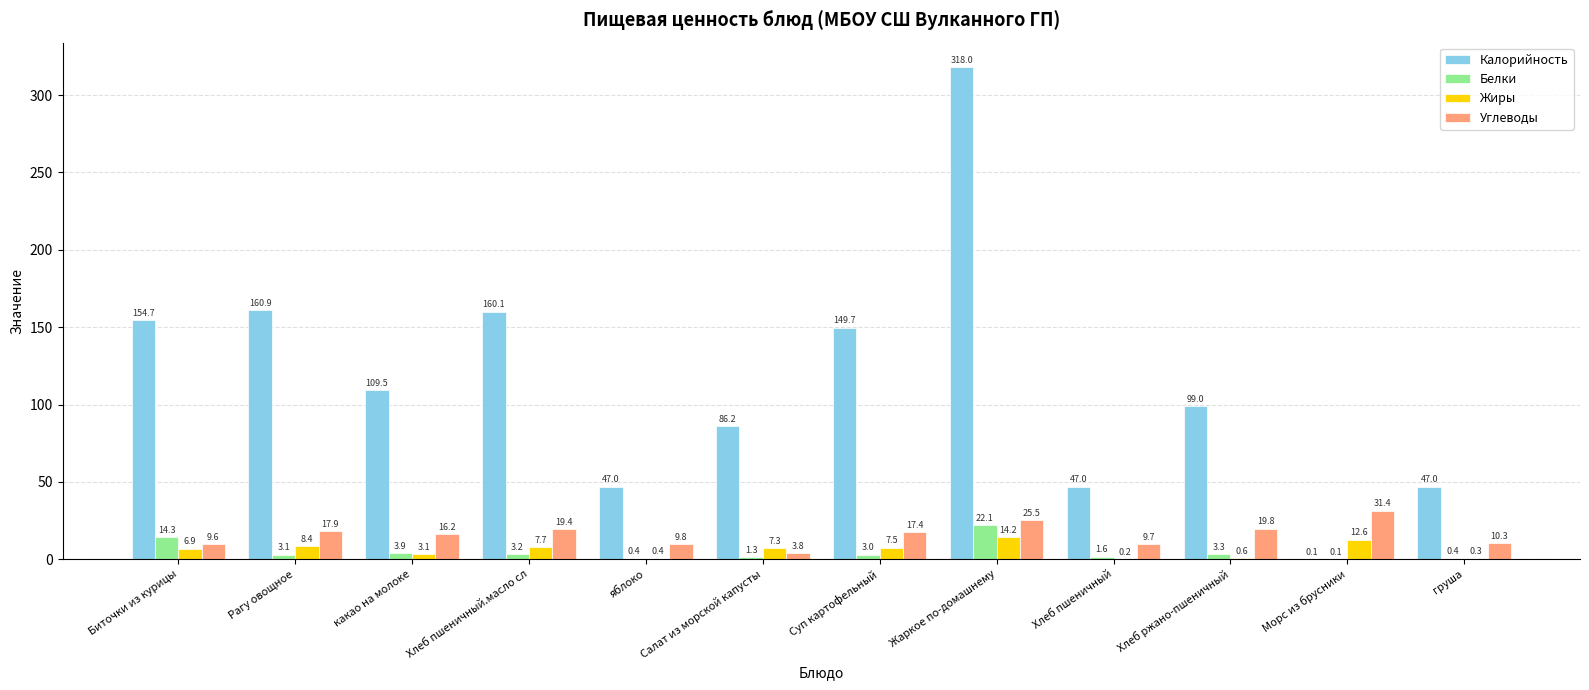

How many groups of bars are there?

12